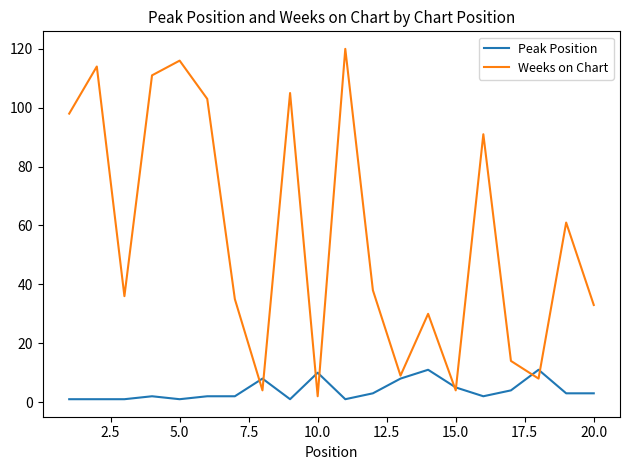

Rank the series by their maximum value, from lowest to highest.

Peak Position, Weeks on Chart